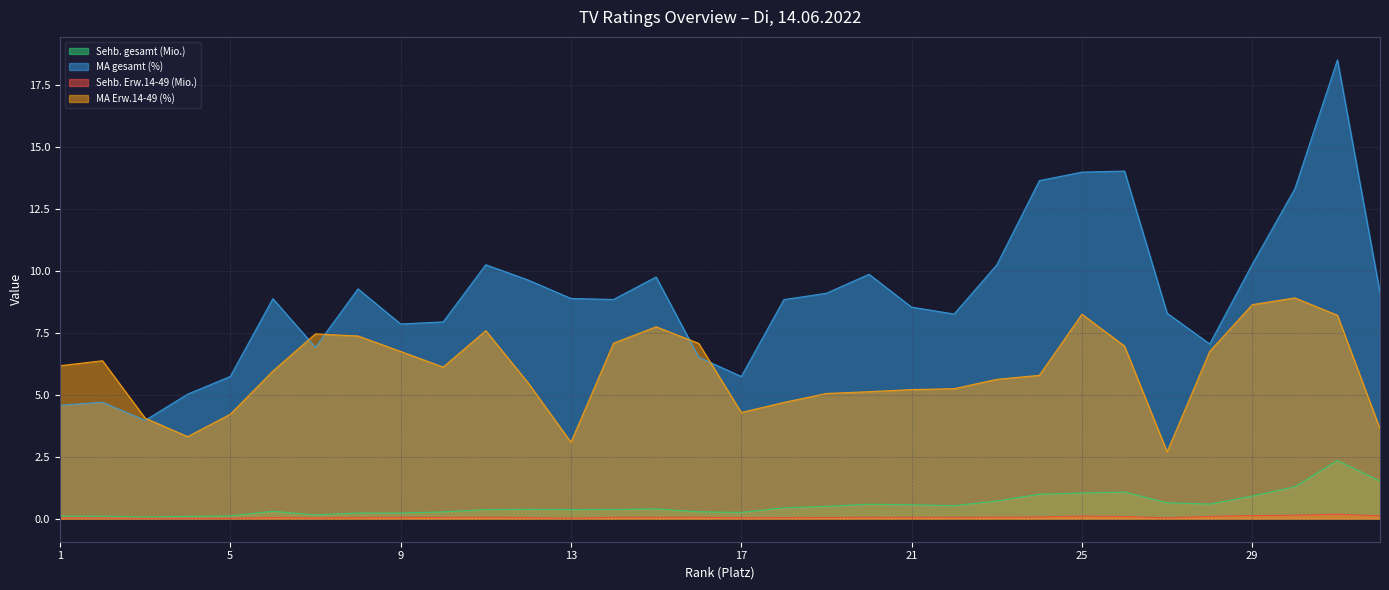

What is the difference between the second highest and minimum values in the Sehb. Erw.14-49 (Mio.) series?

0.1